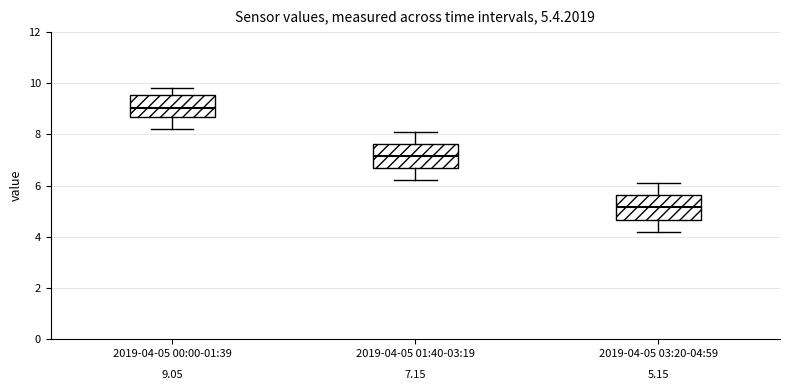

Which box's median line is the highest?

2019-04-05 00:00-01:39